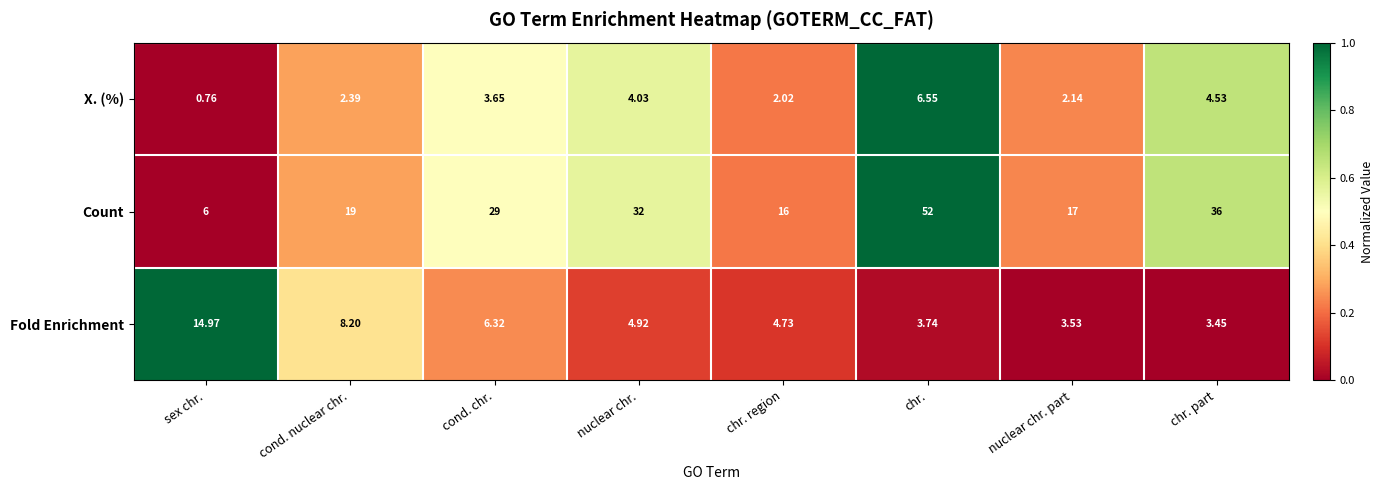

What is the maximum value shown in the chart?

52.0